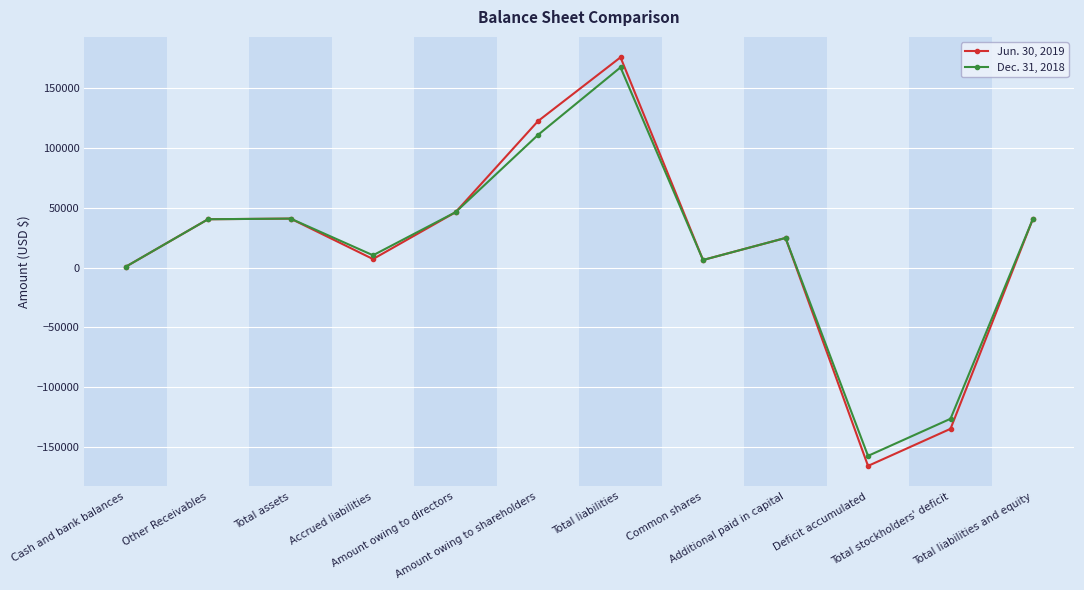

Which series has the widest spread of values?

Jun. 30, 2019